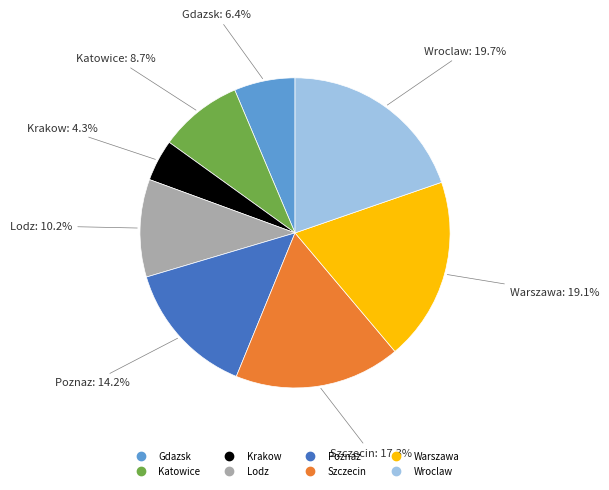

What percentage is the Krakow slice, to the nearest percent?

4%